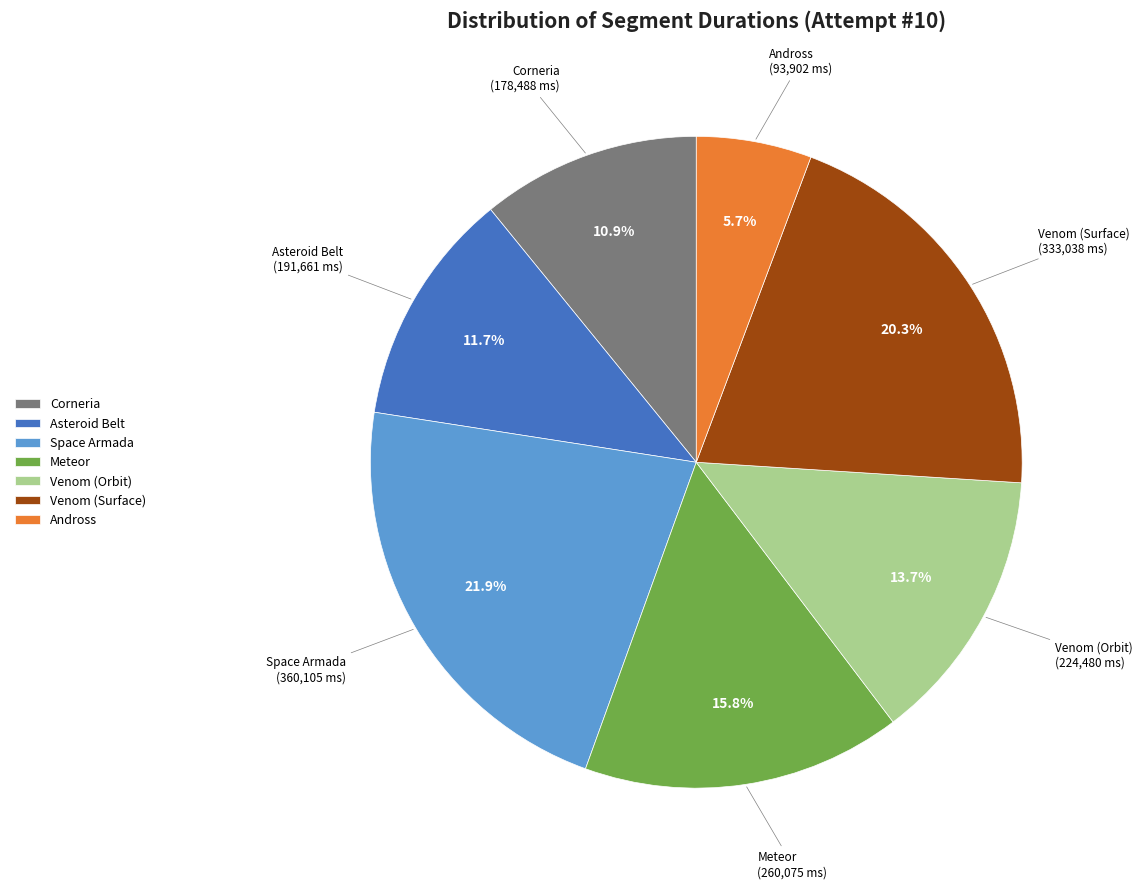

What percentage is the Meteor slice, to the nearest percent?

16%